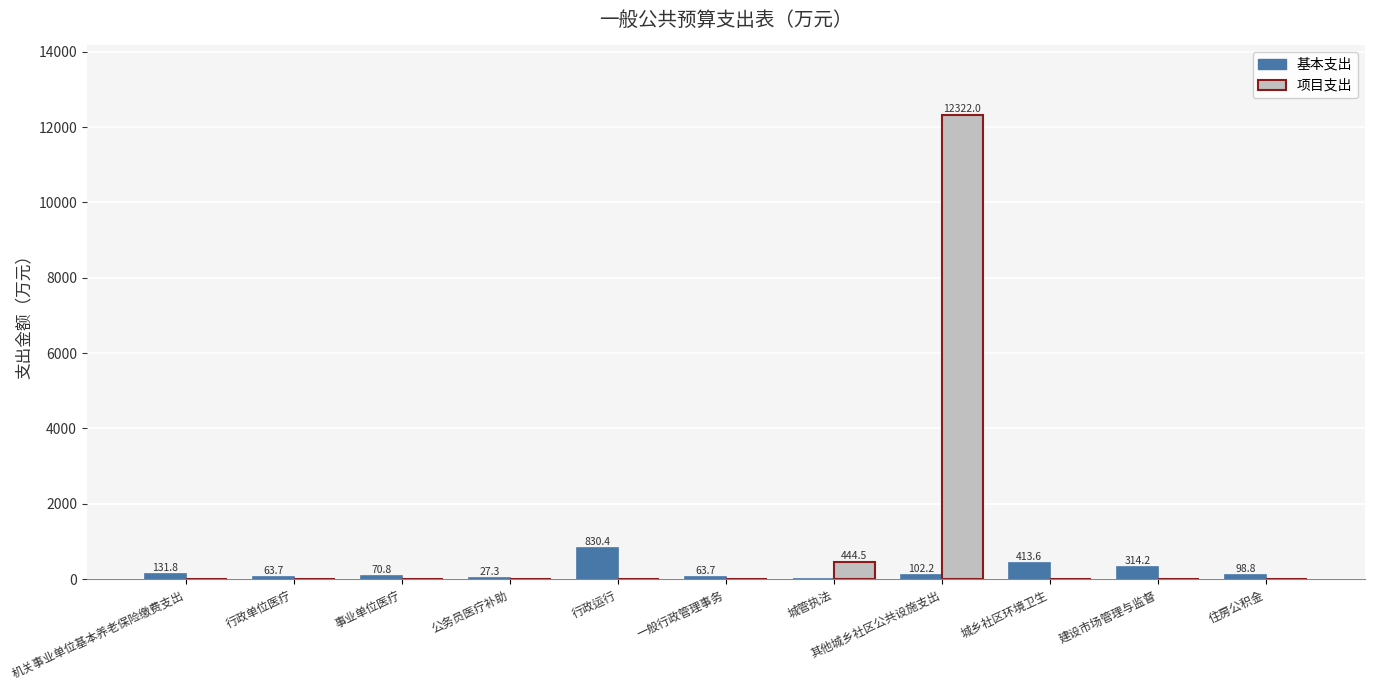

Between 机关事业单位基本养老保险缴费支出 and 建设市场管理与监督, which series saw the biggest shift?

基本支出